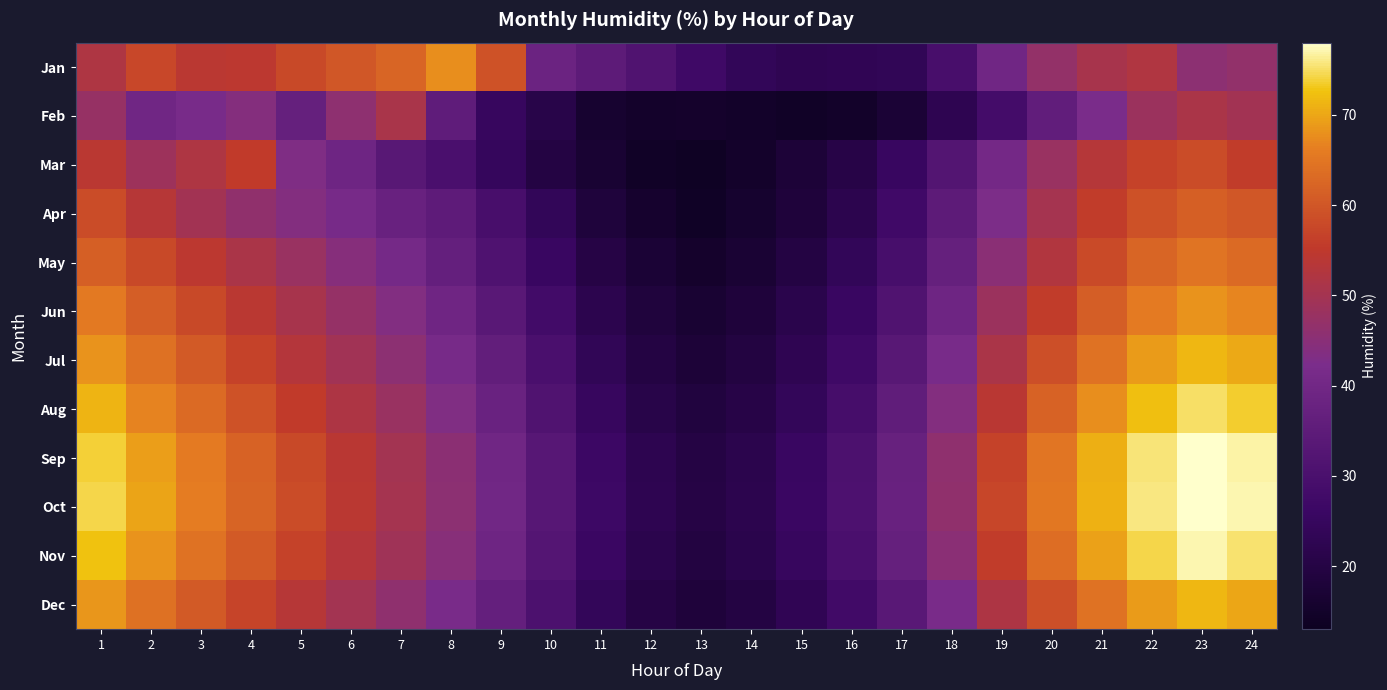

Between 8 and 15, which series saw the biggest shift?

Jan